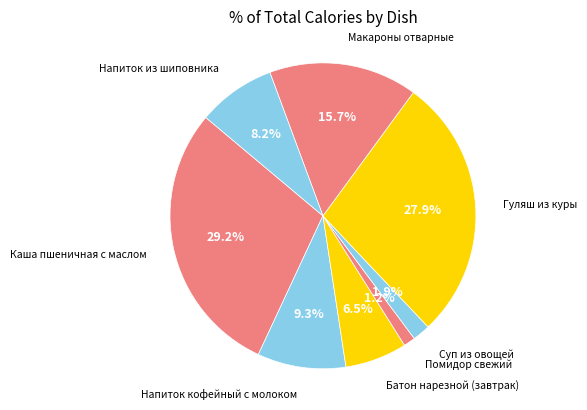

Count the number of slices in the pie.

8